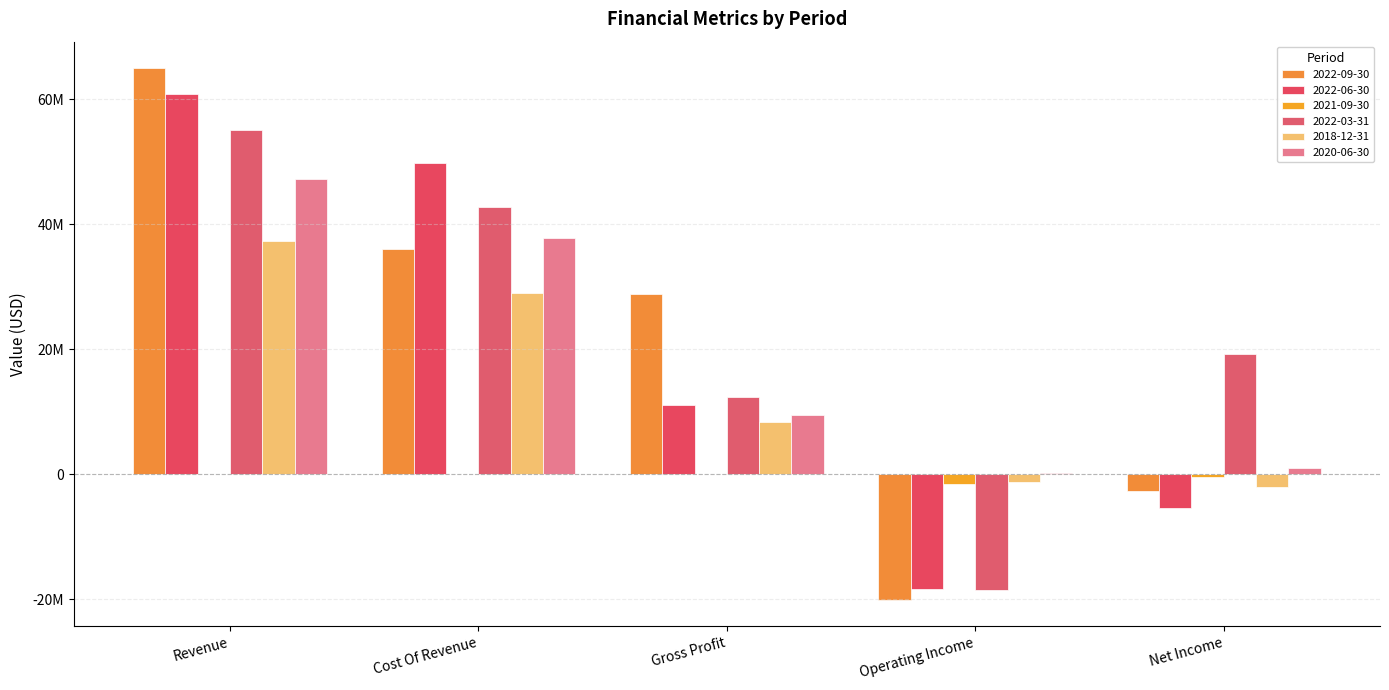

What is the total value across all series at Revenue?

265697979